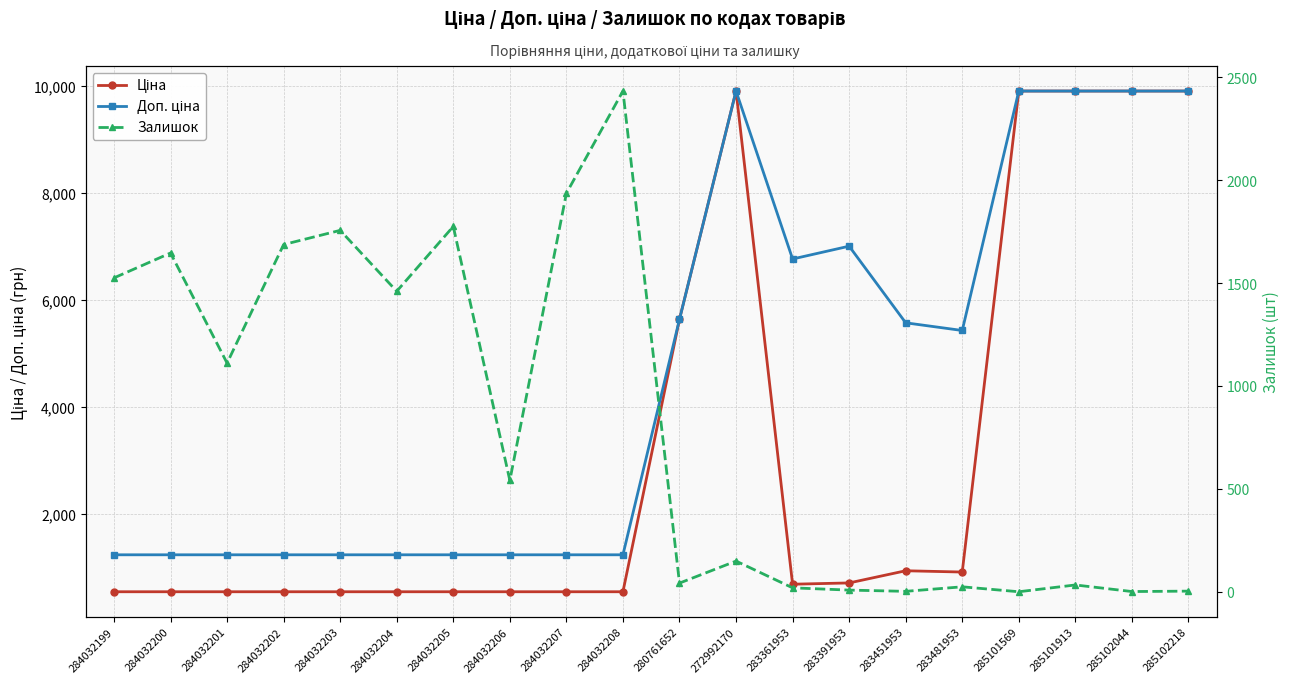

At how many categories does at least one series exceed 922?

20